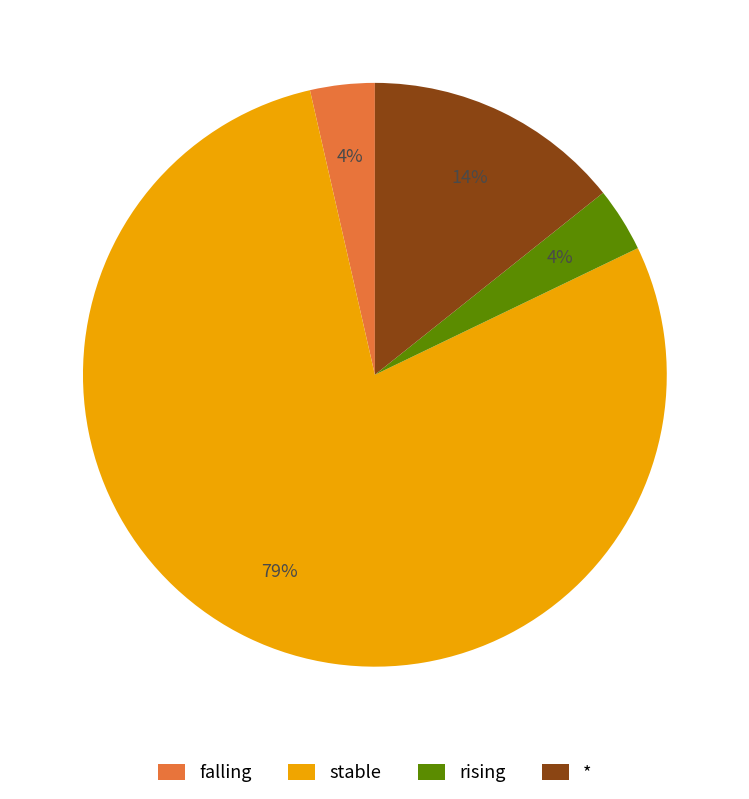

True or false: * accounts for 2% of the total.

False